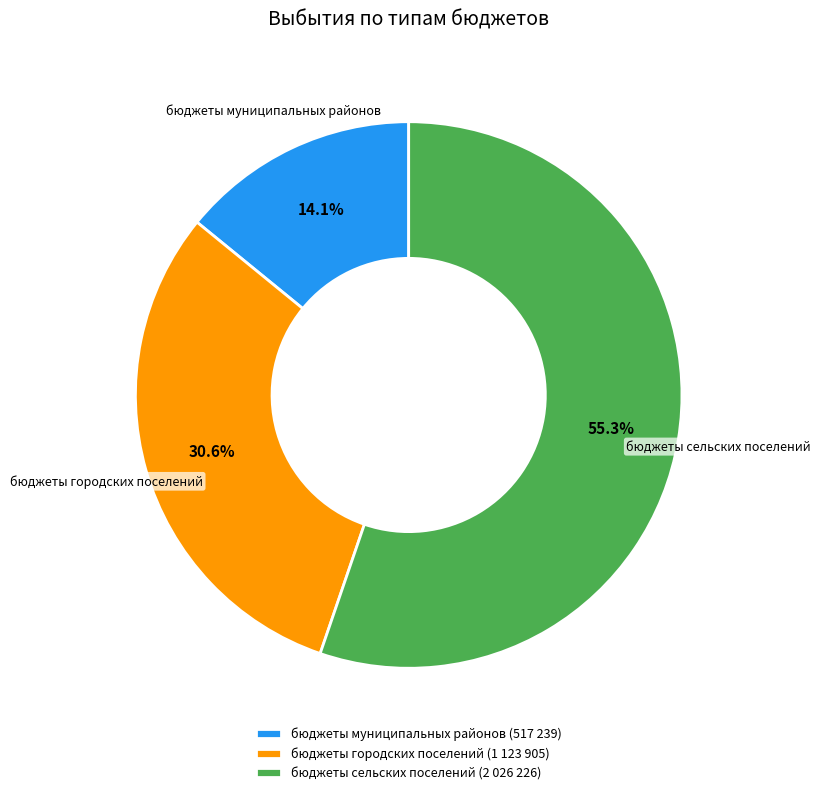

How many slices are in this pie chart?

3